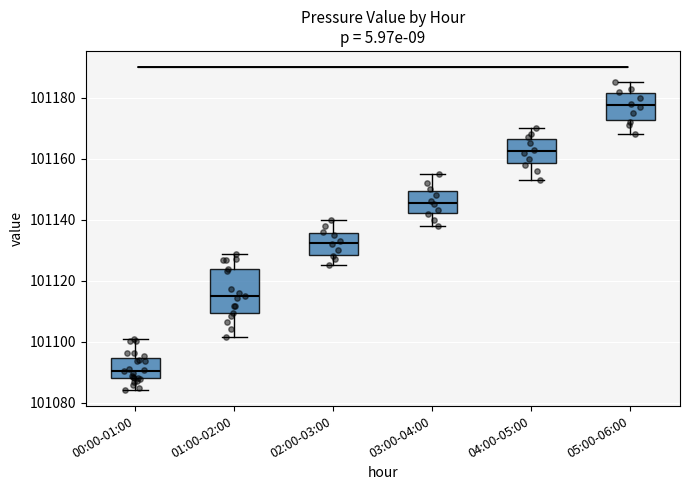

Reading left to right, transcribe this box plot: for each box, give where its median line is, the range the box spans, and where its two whiskers end, as read against the y-axis. The values are not printed on the chart, so give them approximately, as read against the axis.

00:00-01:00: median 101090, box 101088 to 101094, whiskers 101084 to 101100
01:00-02:00: median 101114, box 101110 to 101124, whiskers 101102 to 101128
02:00-03:00: median 101132, box 101128 to 101136, whiskers 101126 to 101140
03:00-04:00: median 101146, box 101142 to 101150, whiskers 101138 to 101156
04:00-05:00: median 101162, box 101158 to 101166, whiskers 101154 to 101170
05:00-06:00: median 101178, box 101172 to 101182, whiskers 101168 to 101186